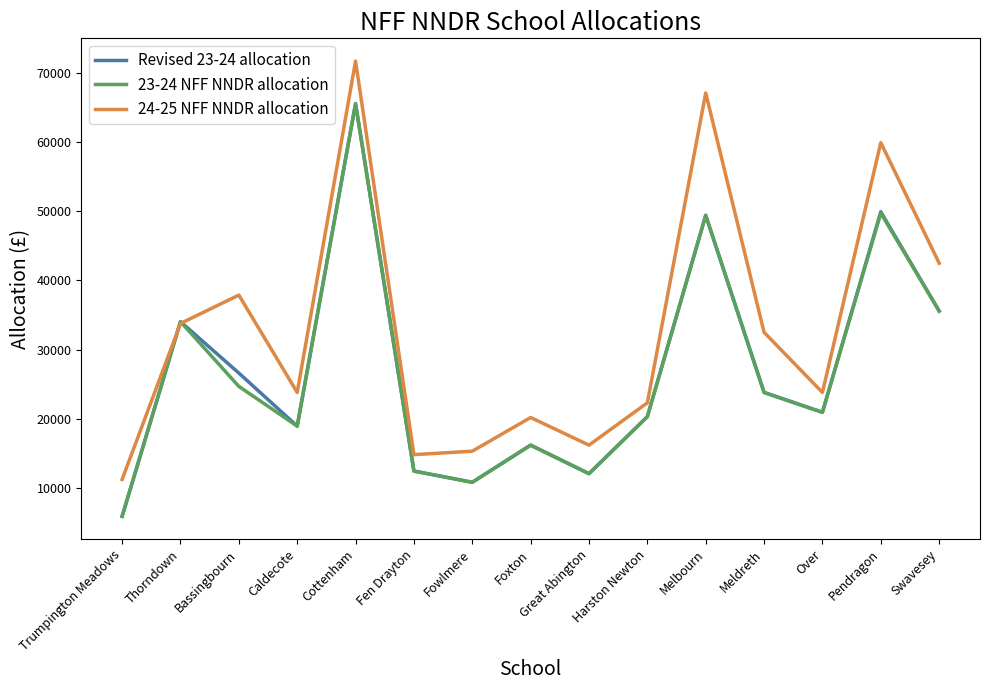

What is the highest value of the 23-24 NFF NNDR allocation series?

65536.0